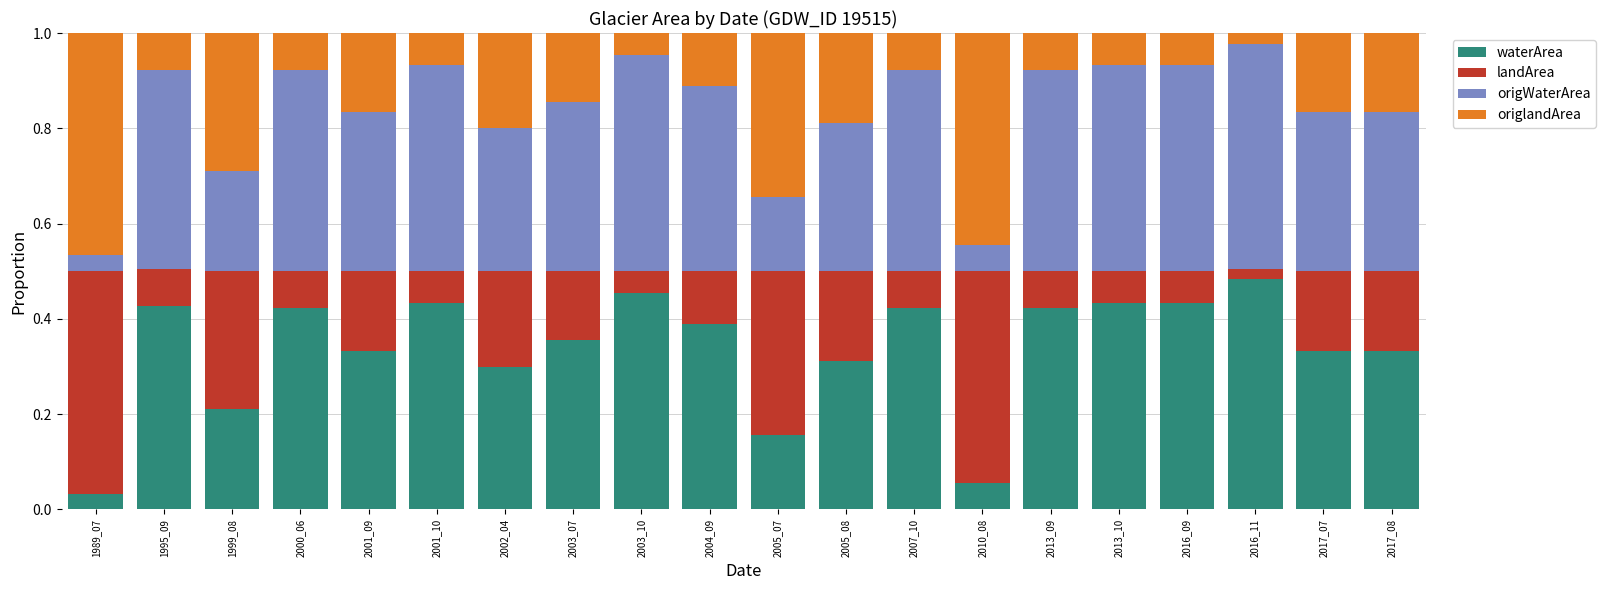

At which label does waterArea reach its minimum?

1989_07